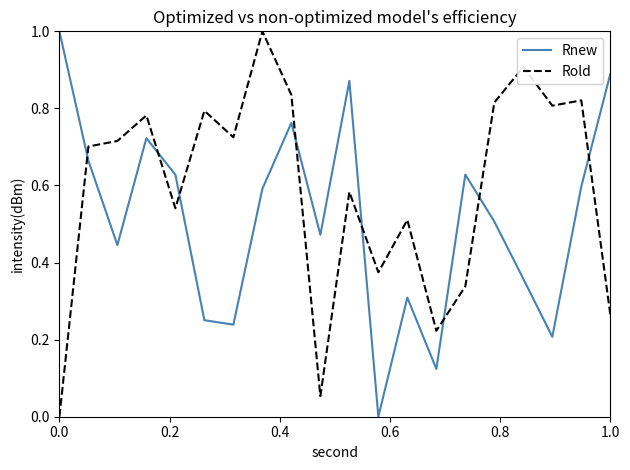

What is the difference between the maximum and minimum values in the Rnew series?

1.0